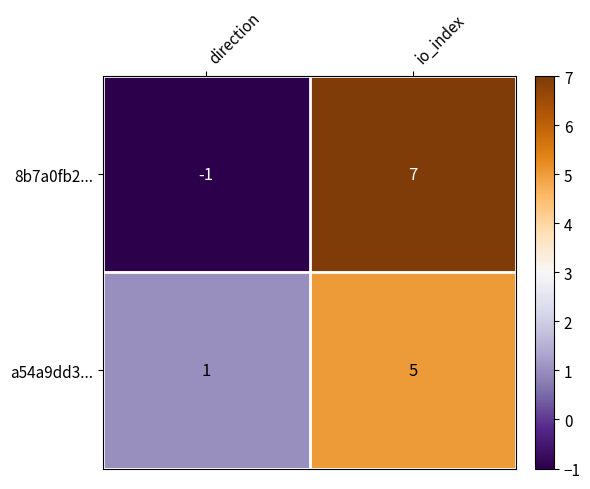

What is the spread (max minus min) of values at io_index?

2